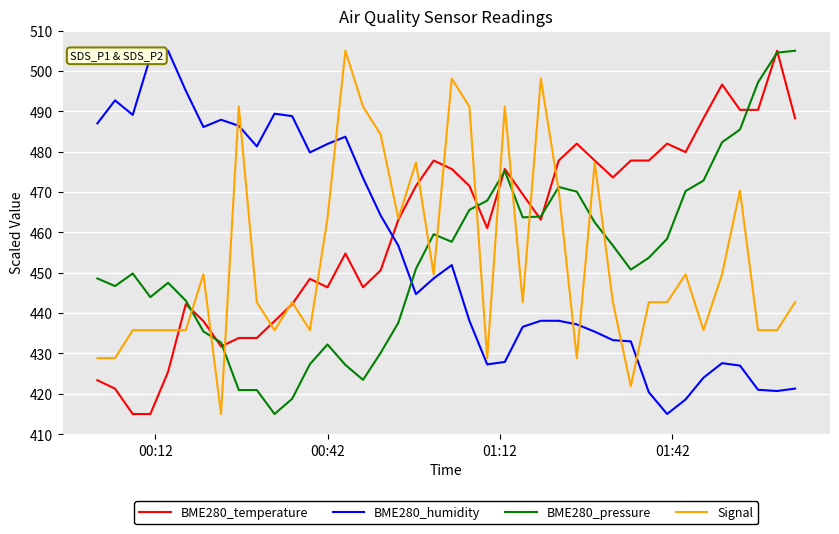

What is the difference between the second highest and second lowest values in the BME280_temperature series?

81.6